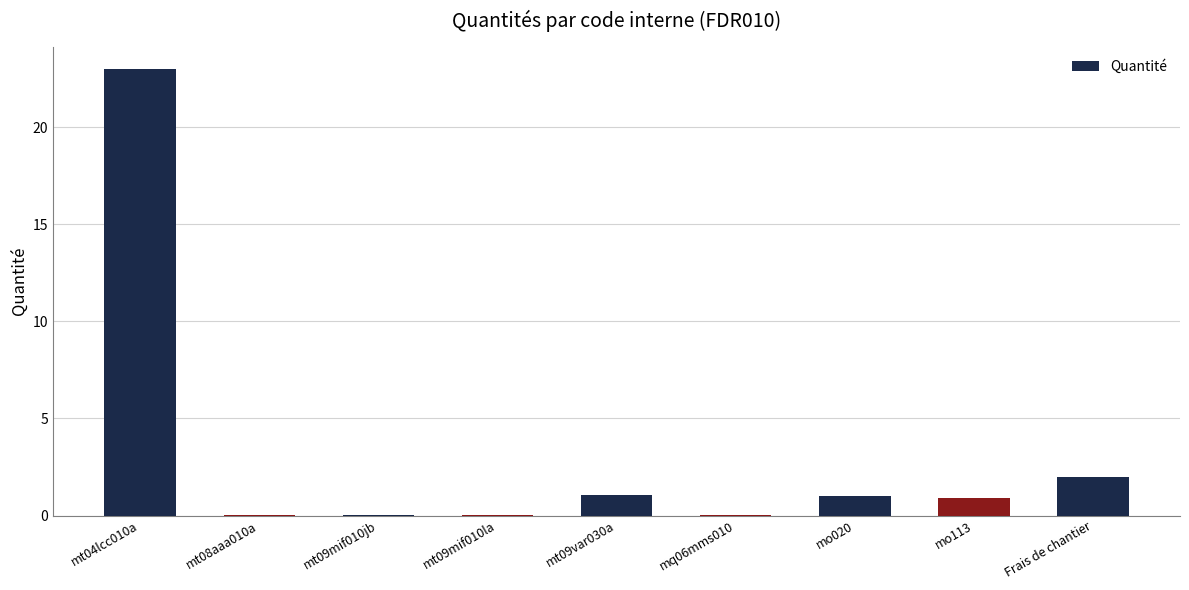

What is the change in value from mt04lcc010a to mo020?

-22.0